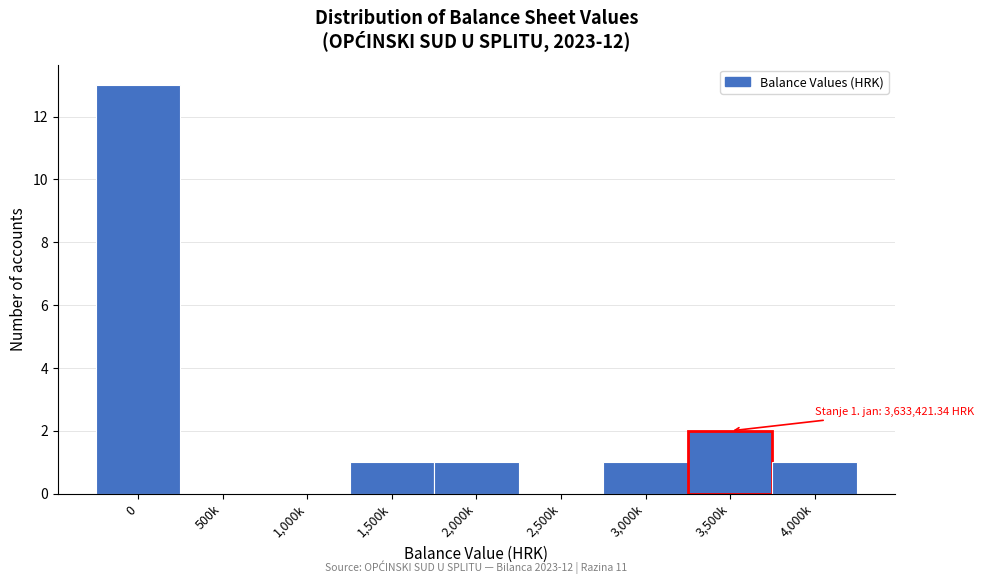

Reading left to right, what are all the values shown in this chart?

0=13	500k=0	1,000k=0	1,500k=1	2,000k=1	2,500k=0	3,000k=1	3,500k=2	4,000k=1